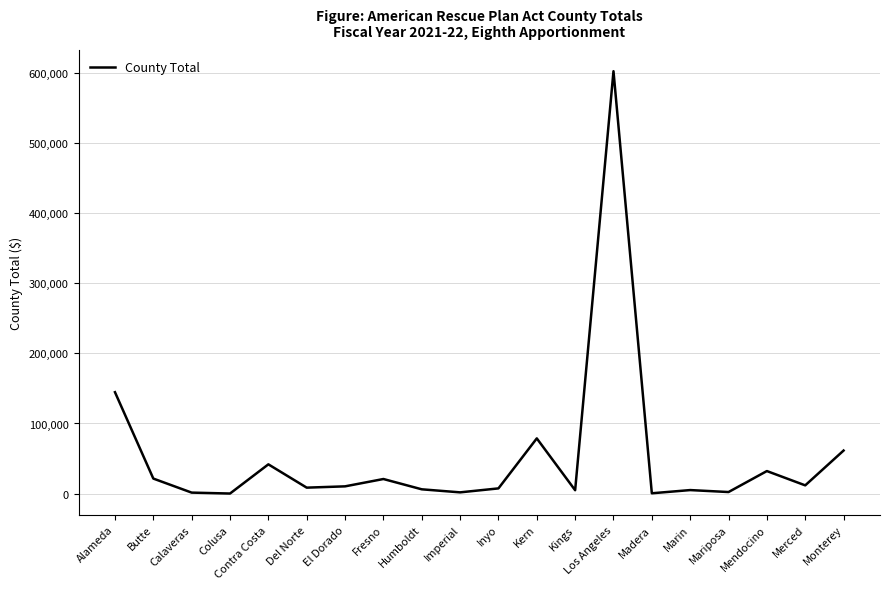

Where is the data nearest to the value 301383?

Alameda